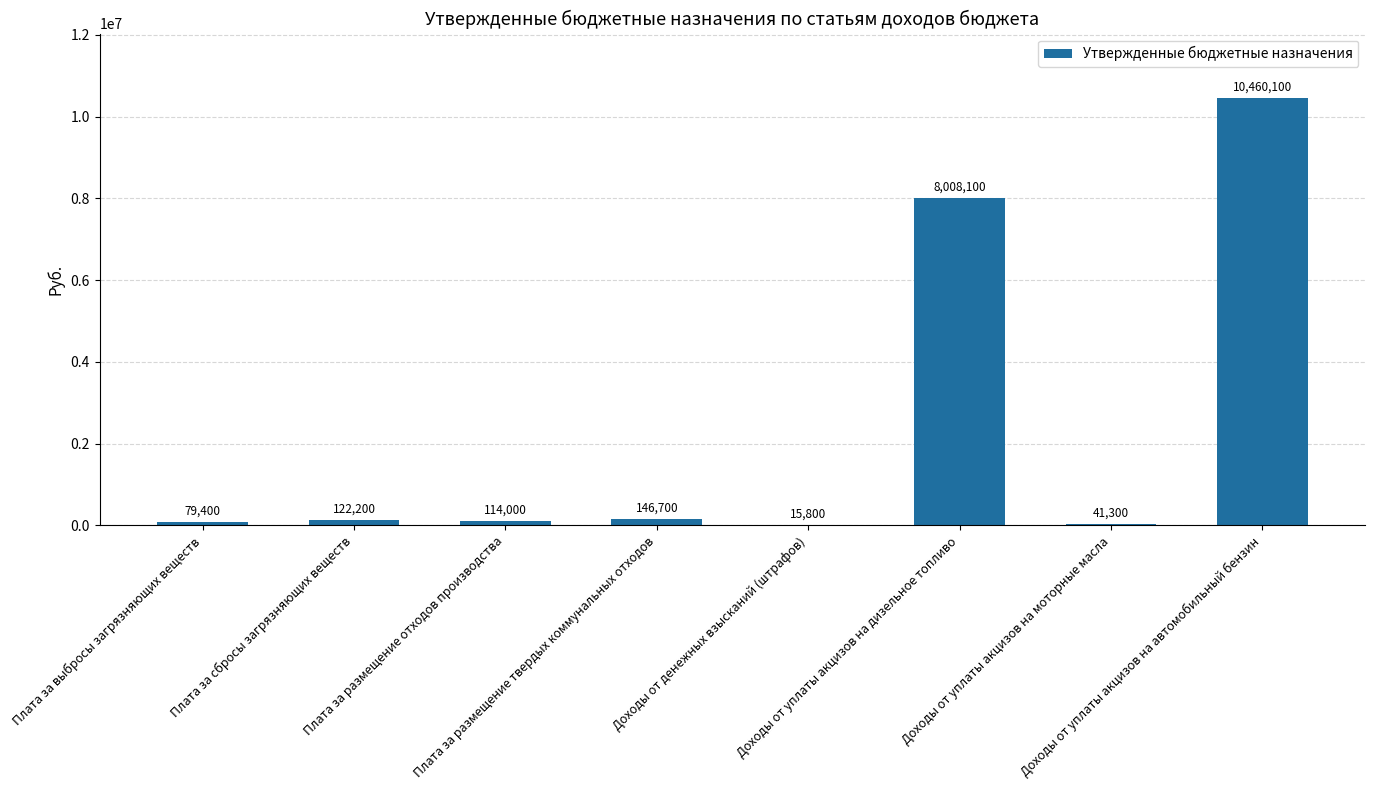

What is the sum of all values?

18987600